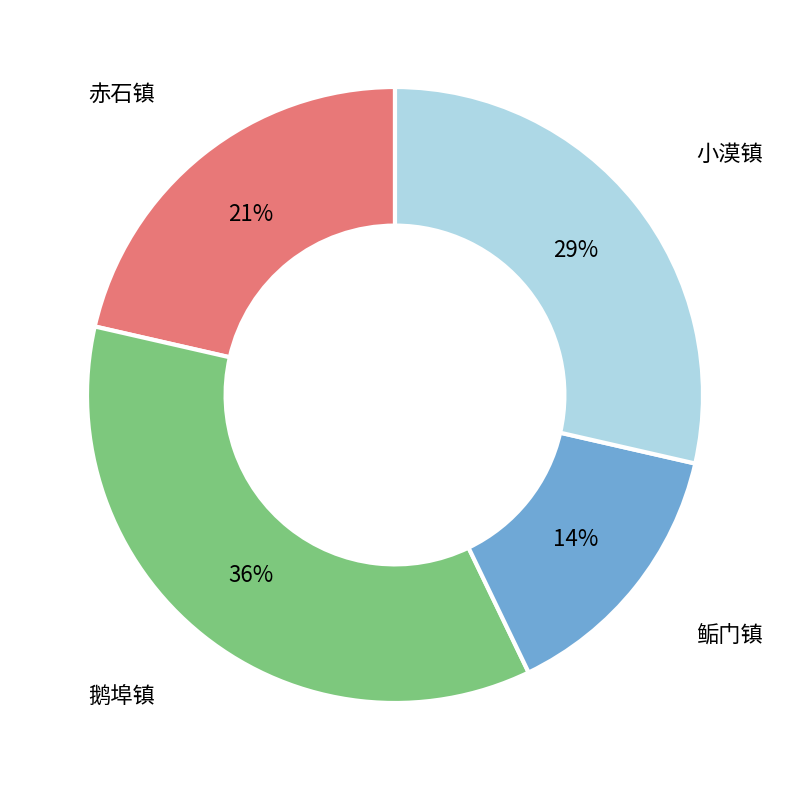

Is it true that 鹅埠镇 is 36% of the pie?

True